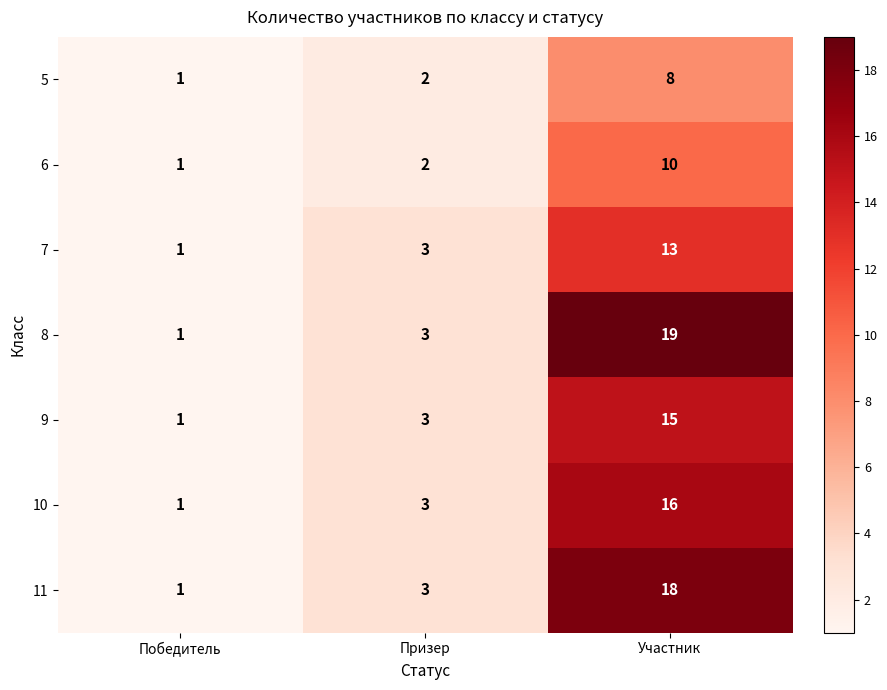

How many series are shown in this chart?

7